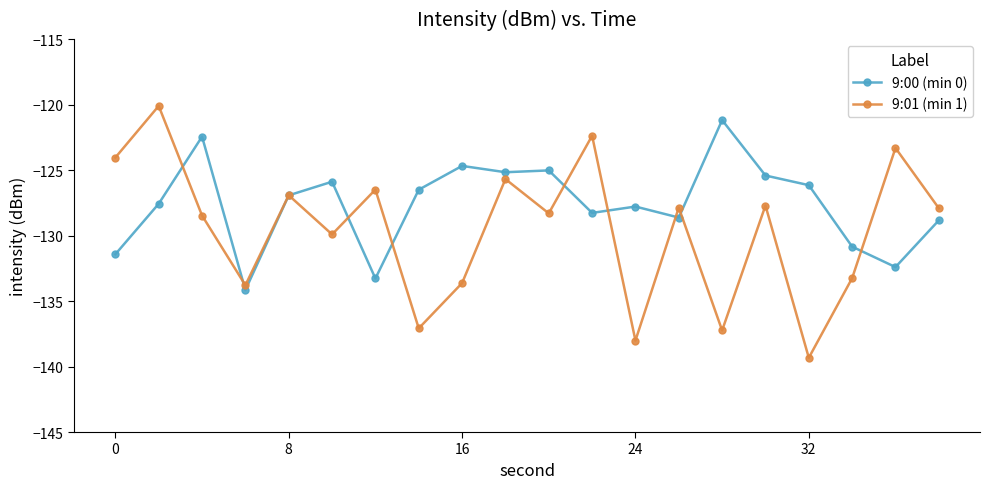

What is the highest value of the 9:01 (min 1) series?

-120.1